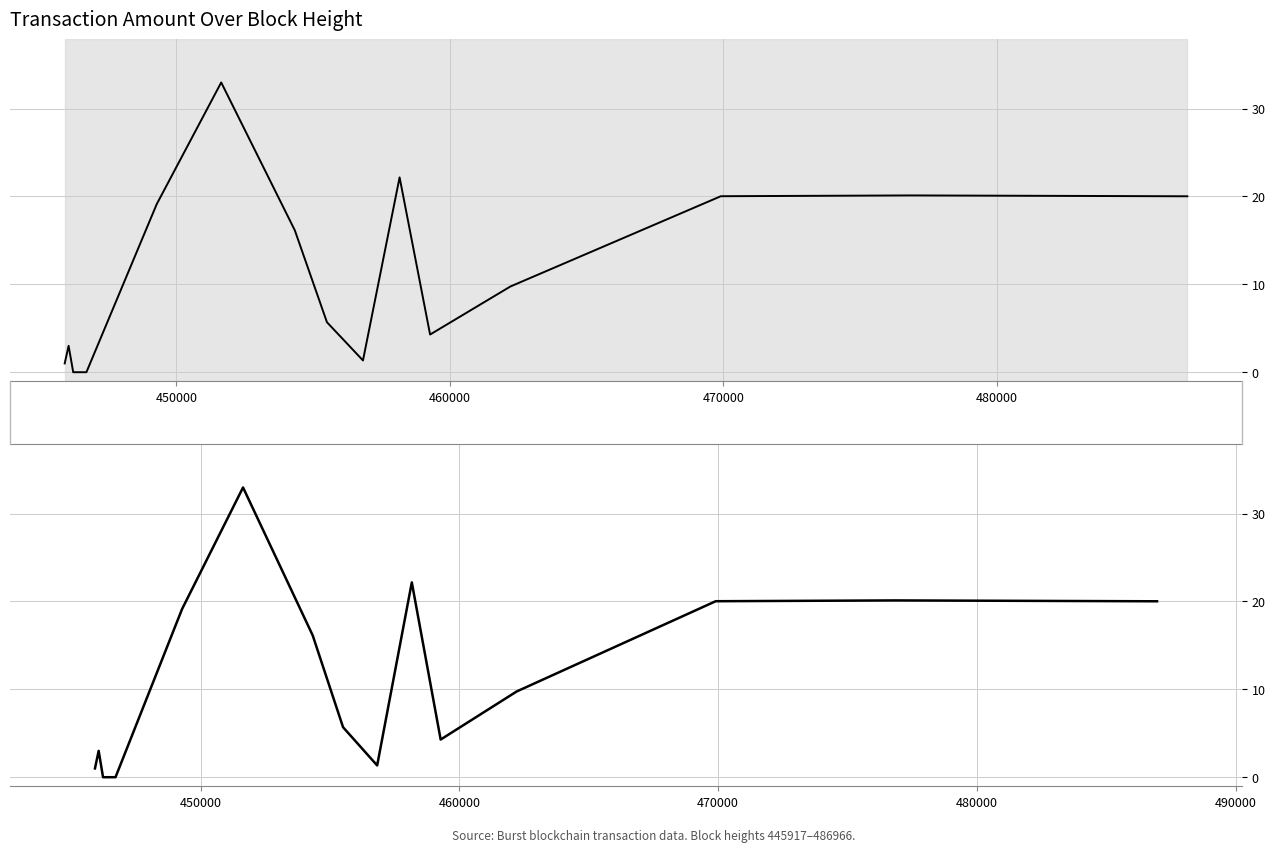

True or false: there are more than 2 points higher than both neighbors.

True